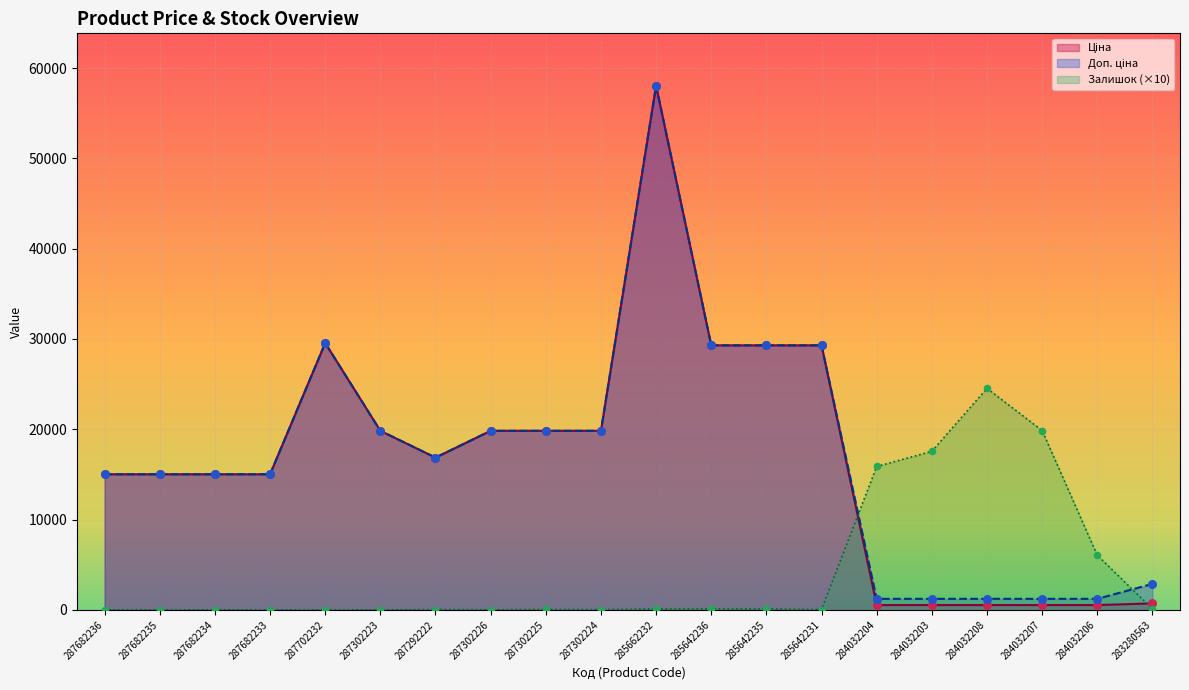

At which category is the sum across all series the highest?

285662232